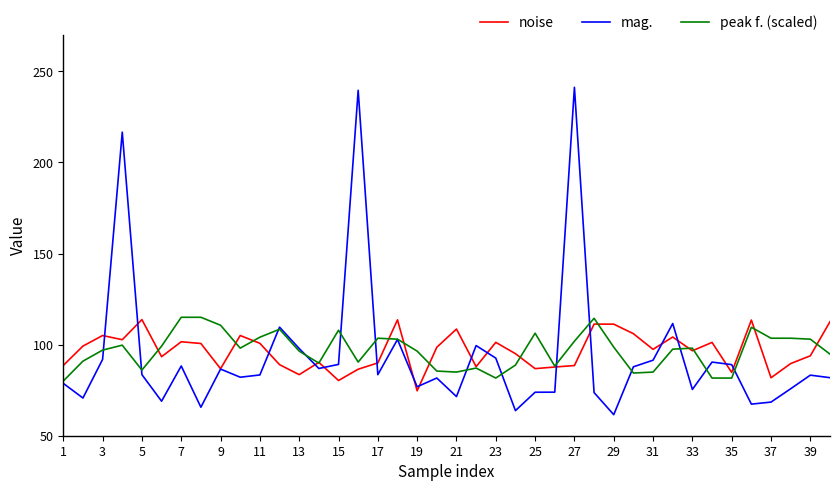

Which series has the widest spread of values?

mag.